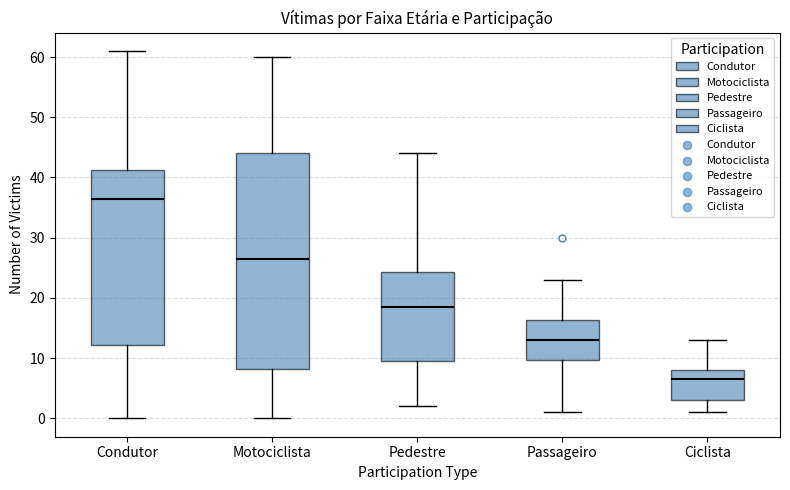

Where is the lower edge of the box for Condutor on the y-axis? The values are not printed on the chart, so give them approximately, as read against the axis.

12